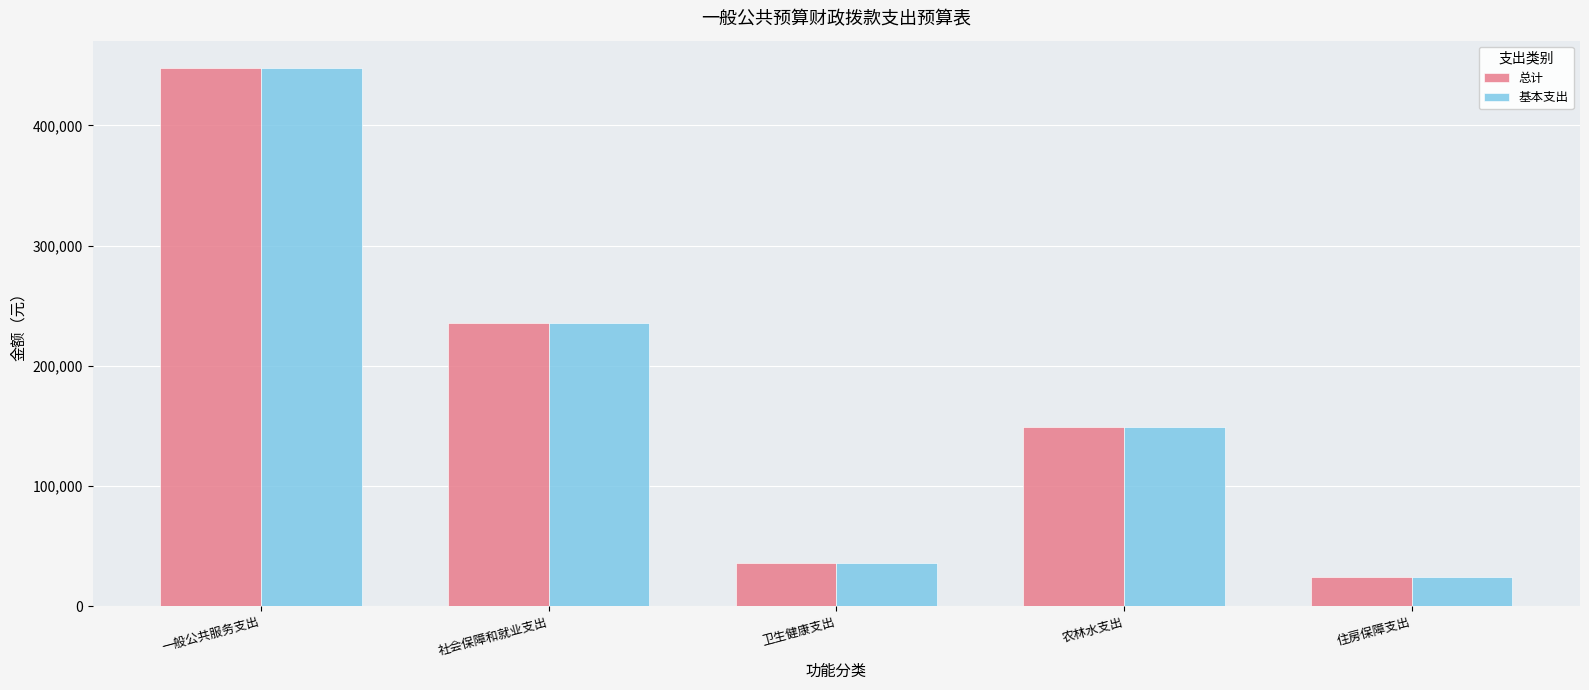

Is the value of 总计 at 农林水支出 greater than the value of 基本支出 at 卫生健康支出?

Yes